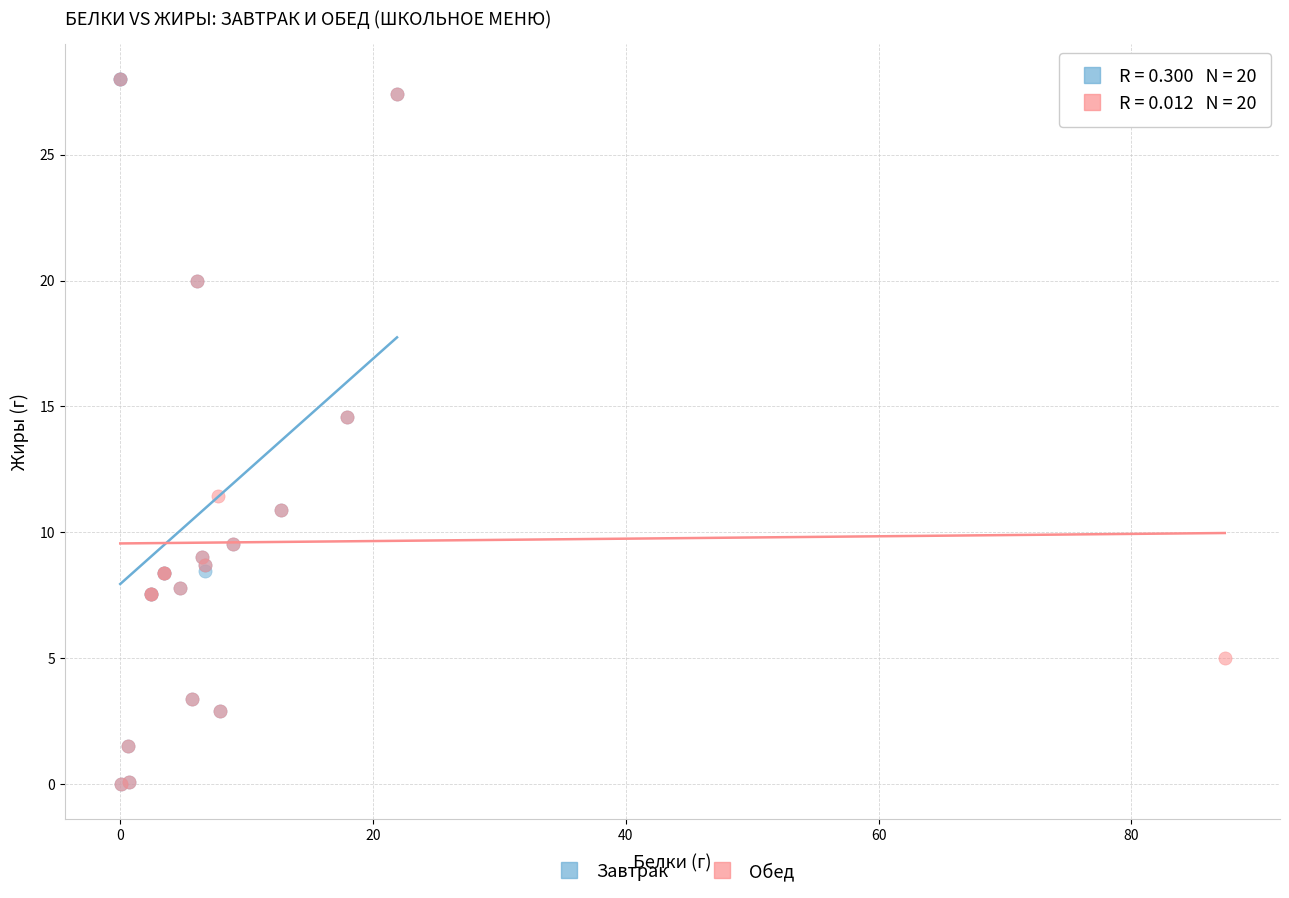

What are all the series names shown in the legend?

Завтрак, Обед